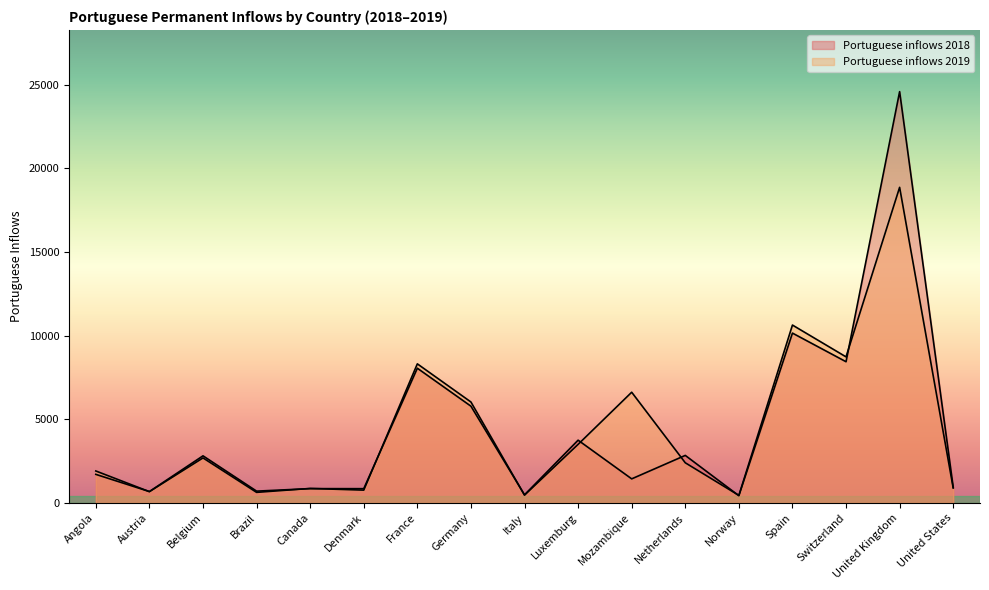

What is the total value across all series at Italy?

949